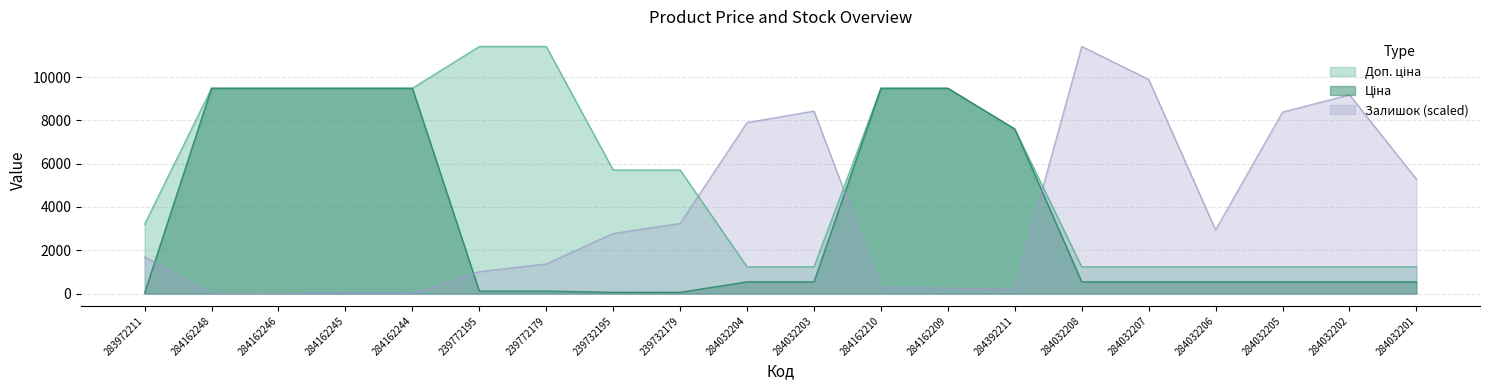

Is it true that Доп. ціна equals 7596.5 at 284392211?

True